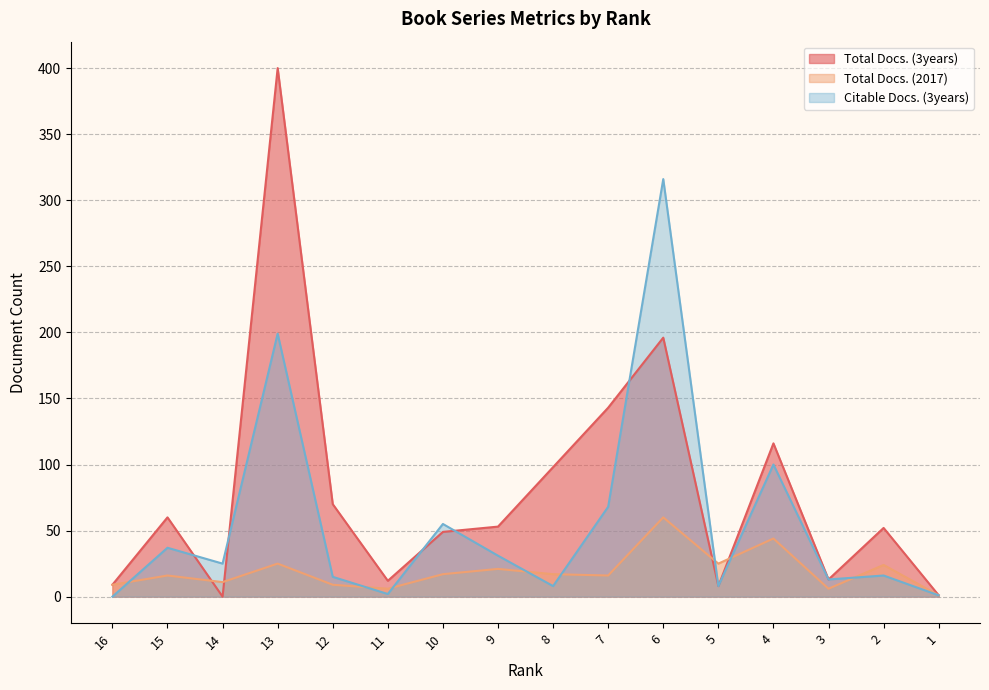

Which has a higher value, 12 or 8?

8